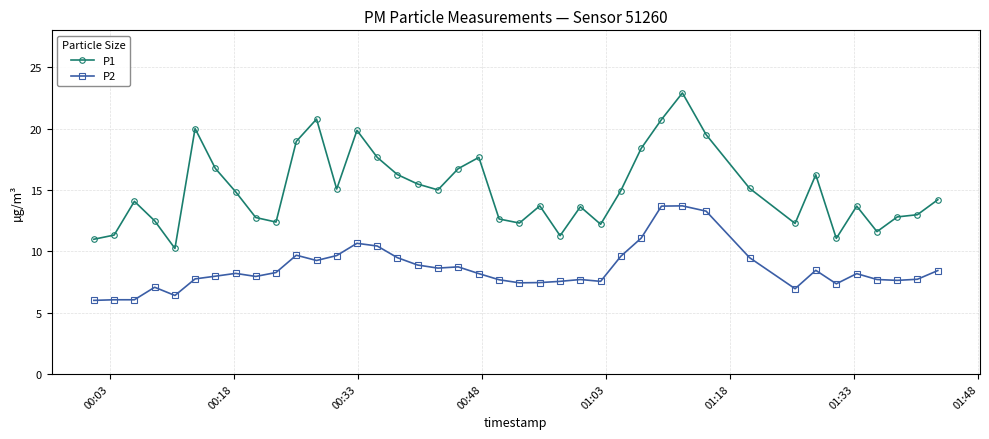

Rank the series by their average value, from lowest to highest.

P2, P1